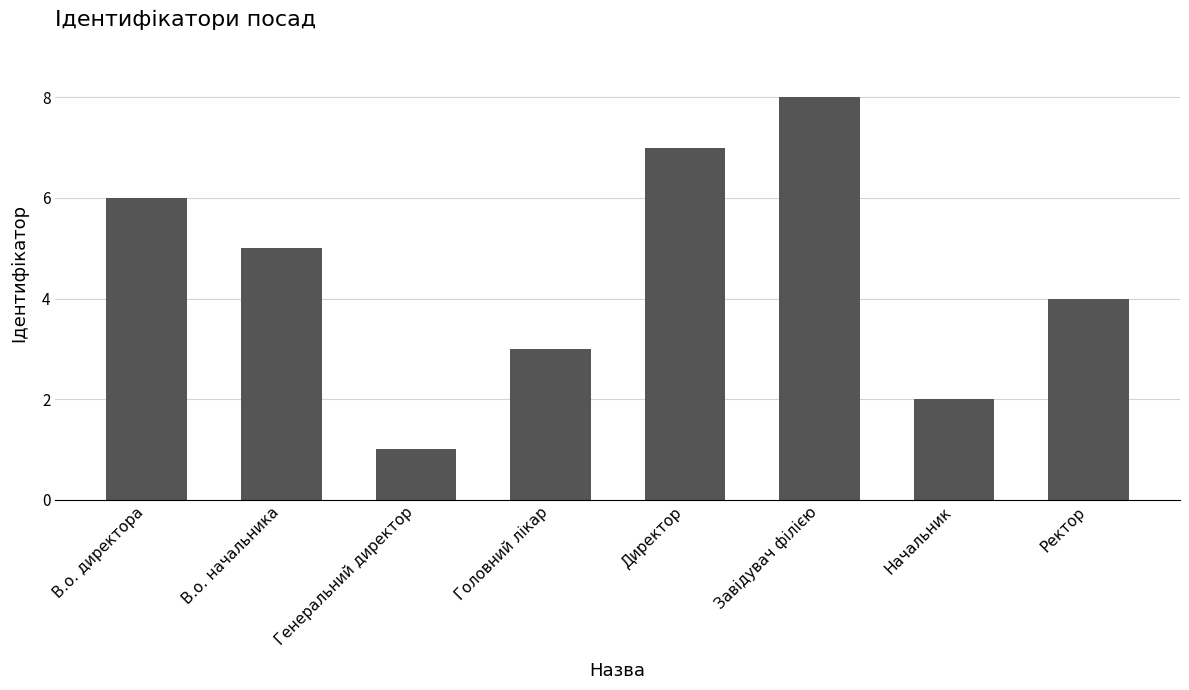

What is the label of the 4th bar from the left?

Головний лікар